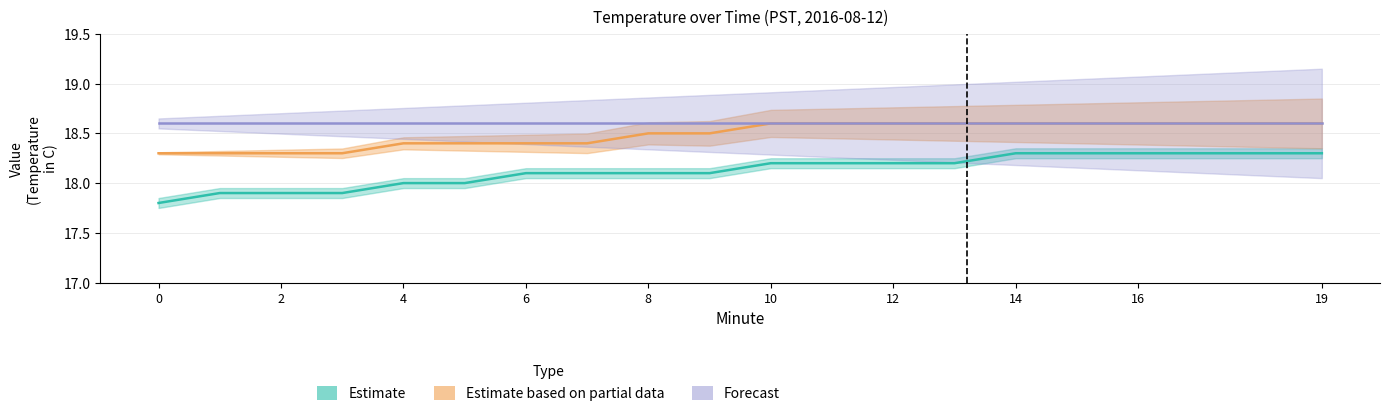

What is the sum of the Forecast values at 11 and 17?

37.2